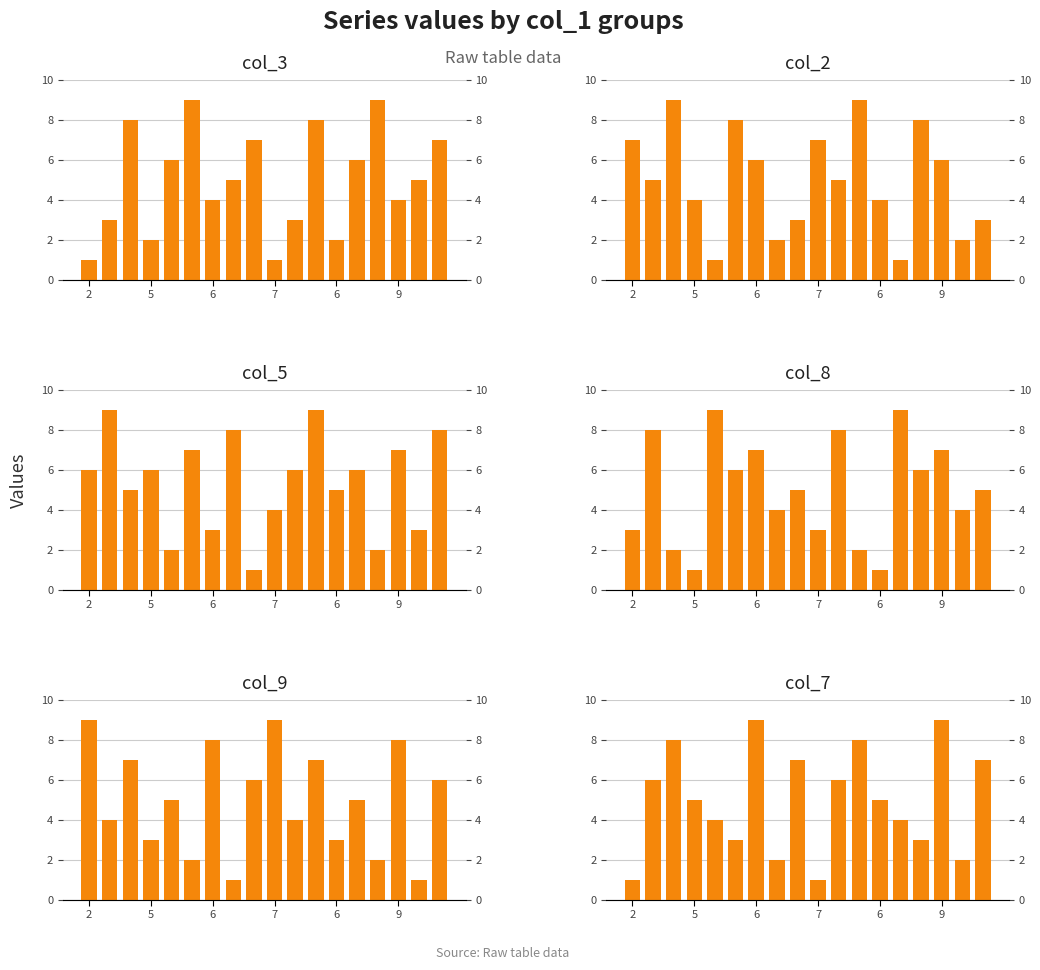

How many distinct data groups are displayed?

6